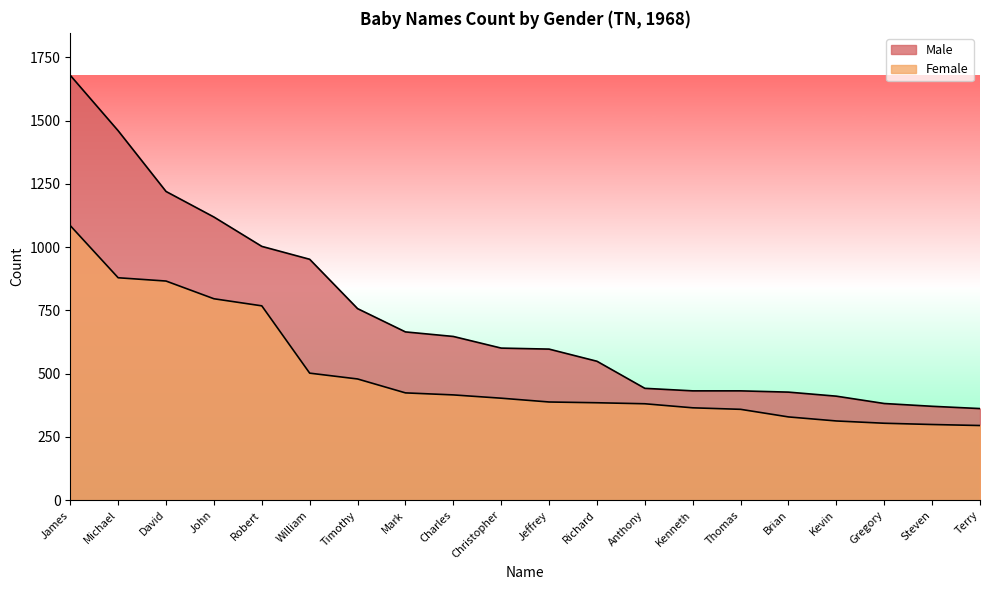

How many lines are shown in the chart?

2